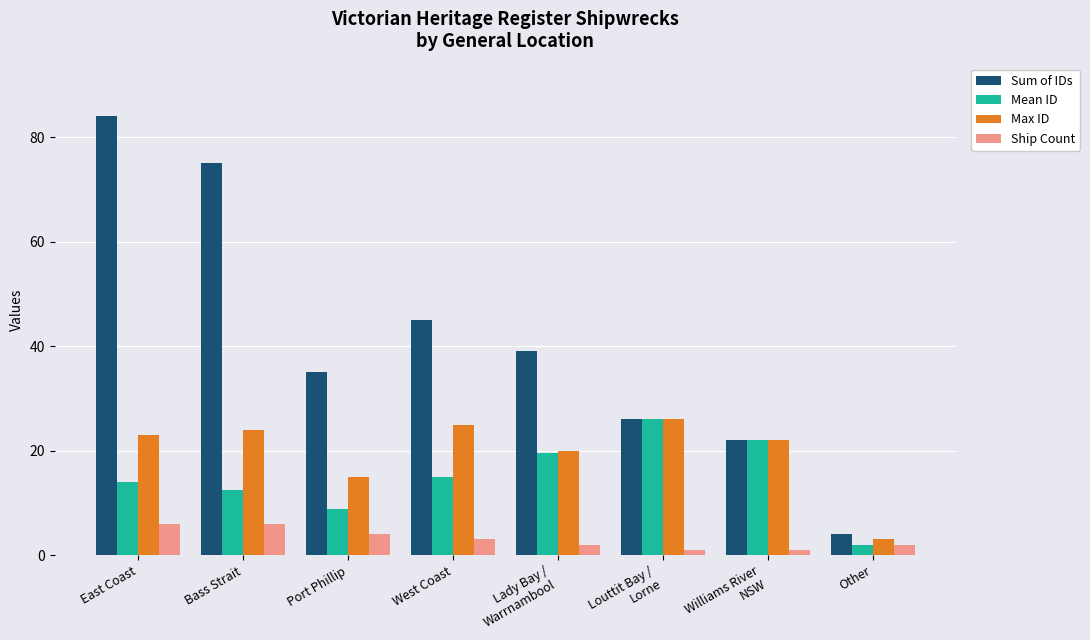

What is the difference between the Sum of IDs values at Bass Strait and Other?

71.0